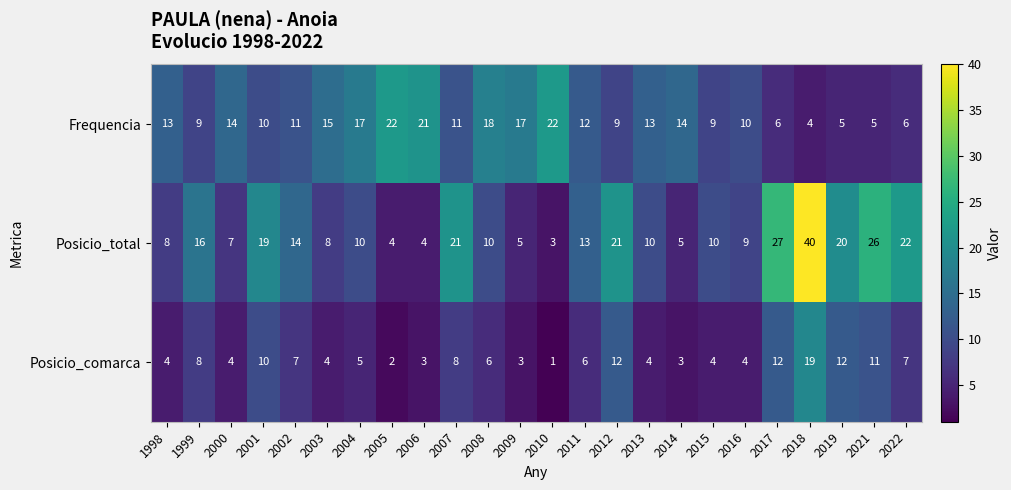

Rank the series by their maximum value, from highest to lowest.

Posicio_total, Frequencia, Posicio_comarca